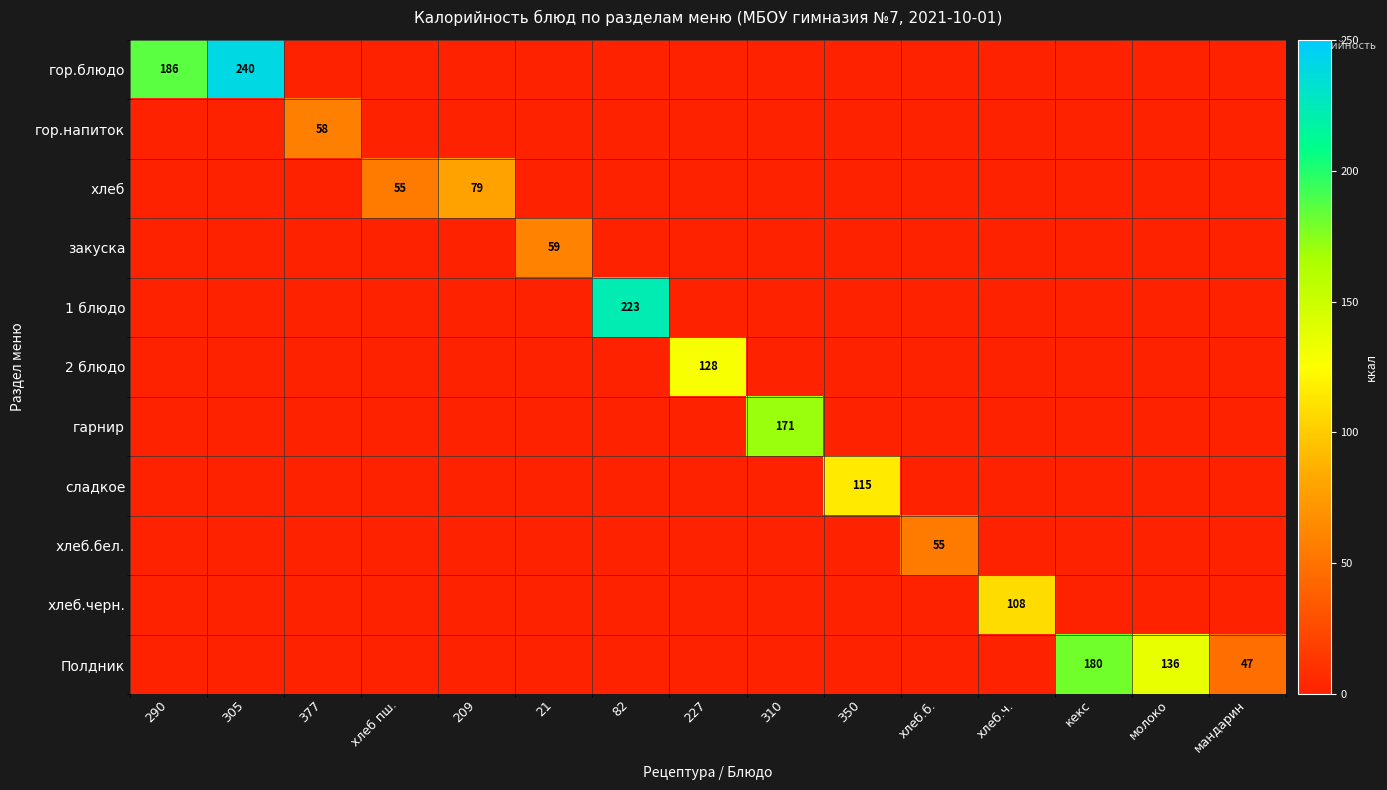

The value of сладкое at 350 is 115. True or false?

True